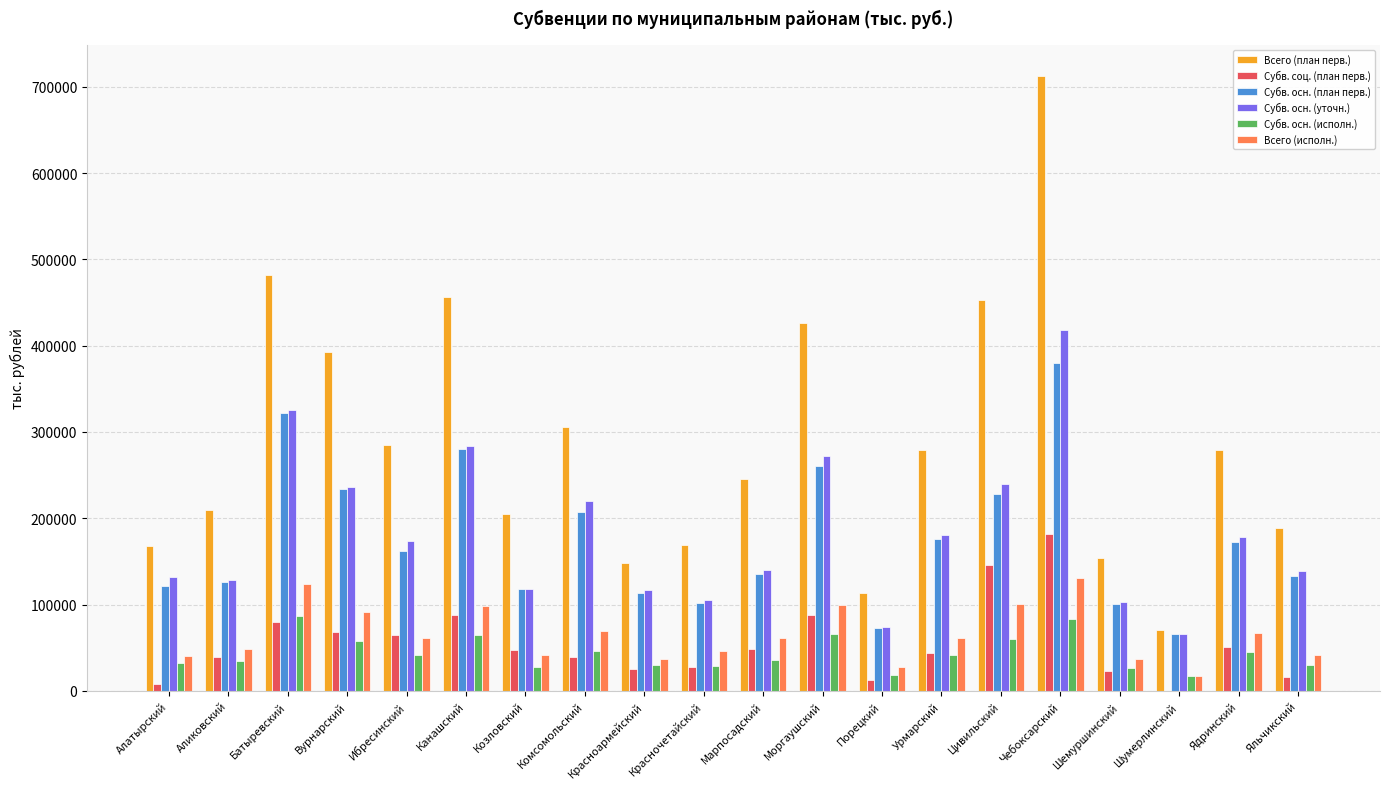

What is the total value across all series at Яльчикский?

548865.5